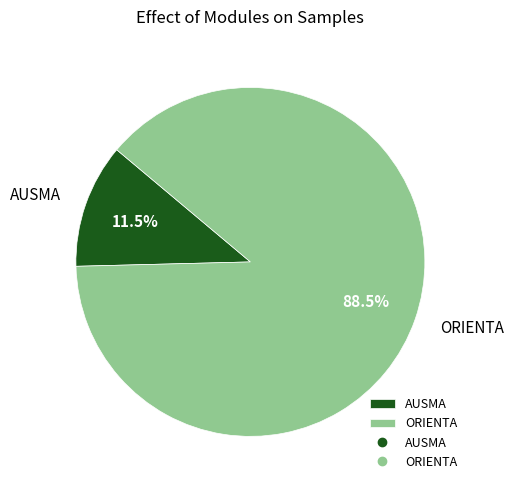

Which has a higher value, ORIENTA or AUSMA?

ORIENTA